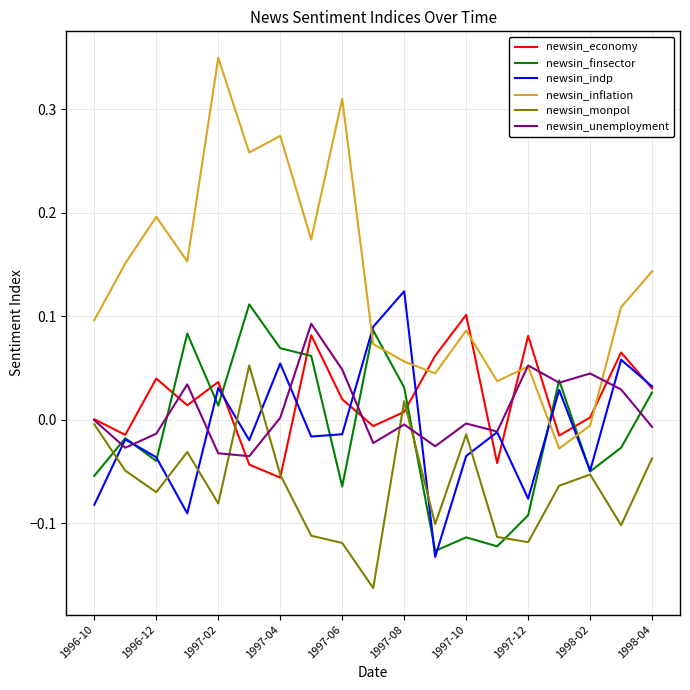

Which series has the widest spread of values?

newsin_inflation